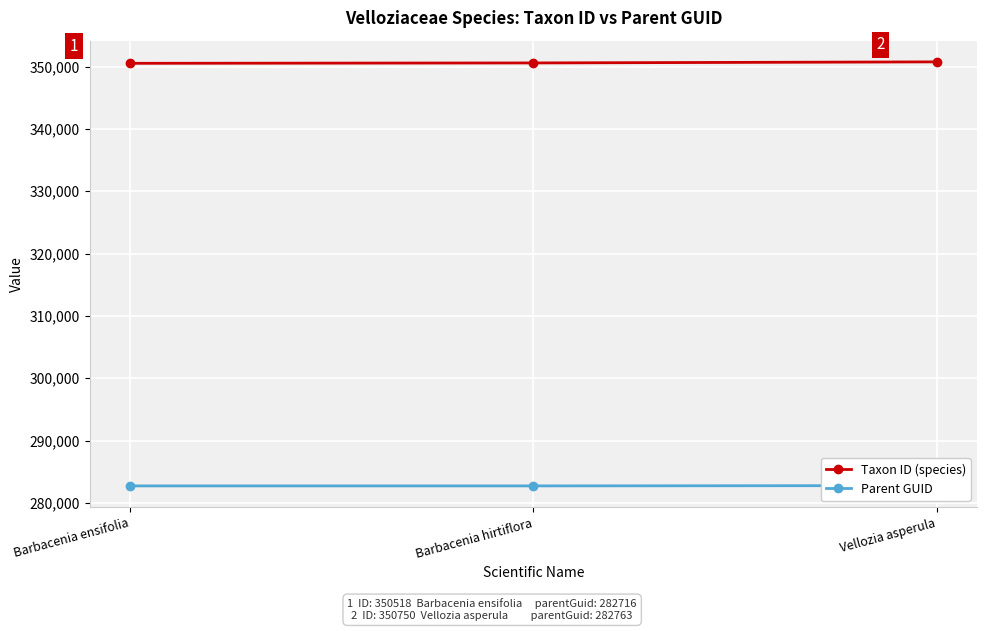

What is the label of the 1st point from the left?

Barbacenia ensifolia